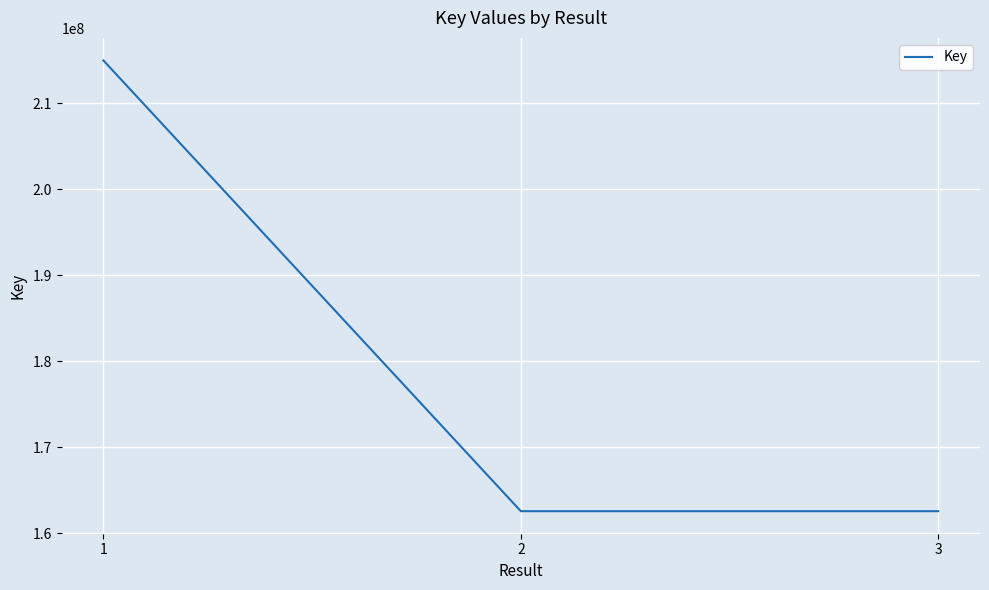

What is the ratio of the value at 3 to the value at 1?

0.8